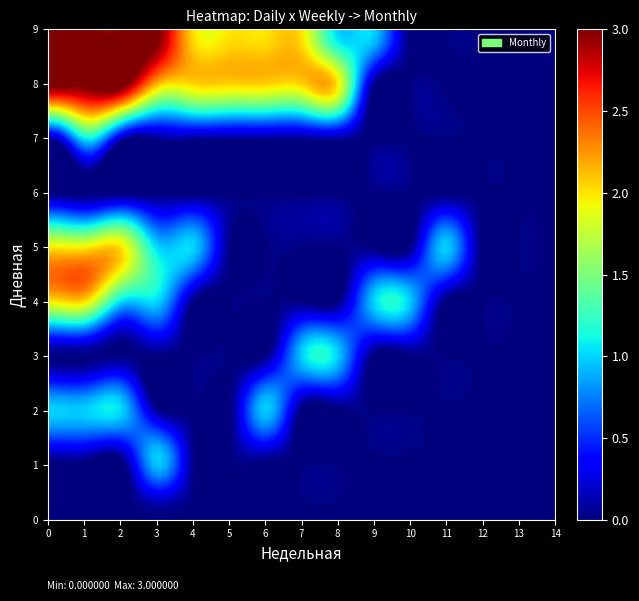

Reading right to left, list all the values displayed in this chart.

0: 14=0	13=0	12=0	11=0	10=0	9=0	8=0	7=0	6=0	5=0	4=0	3=0	2=0	1=0	0=0
1: 14=0	13=0	12=0	11=0	10=0	9=0	8=0	7=0	6=0	5=0	4=0	3=1	2=0	1=0	0=0
2: 14=0	13=0	12=0	11=0	10=0	9=0	8=0	7=0	6=1	5=0	4=0	3=0	2=1	1=1	0=1
3: 14=0	13=0	12=0	11=0	10=0	9=0	8=1	7=1	6=0	5=0	4=0	3=0	2=0	1=0	0=0
4: 14=0	13=0	12=0	11=0	10=1	9=1	8=0	7=0	6=0	5=0	4=0	3=1	2=1	1=2	0=2
5: 14=0	13=0	12=0	11=1	10=0	9=0	8=0	7=0	6=0	5=0	4=1	3=1	2=2	1=2	0=2
6: 14=0	13=0	12=0	11=0	10=0	9=0	8=0	7=0	6=0	5=0	4=0	3=0	2=0	1=0	0=0
7: 14=0	13=0	12=0	11=0	10=0	9=0	8=0	7=0	6=0	5=0	4=0	3=0	2=0	1=1	0=0
8: 14=0	13=0	12=0	11=0	10=0	9=0	8=2	7=2	6=2	5=2	4=2	3=2	2=3	1=3	0=3
9: 14=0	13=0	12=0	11=0	10=0	9=1	8=1	7=2	6=2	5=2	4=2	3=3	2=3	1=3	0=3